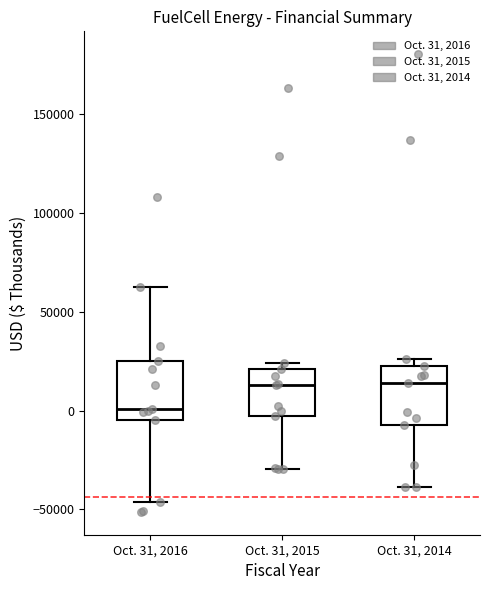

Where does the lower whisker of the box for Oct. 31, 2015 end on the y-axis? The values are not printed on the chart, so give them approximately, as read against the axis.

-30000